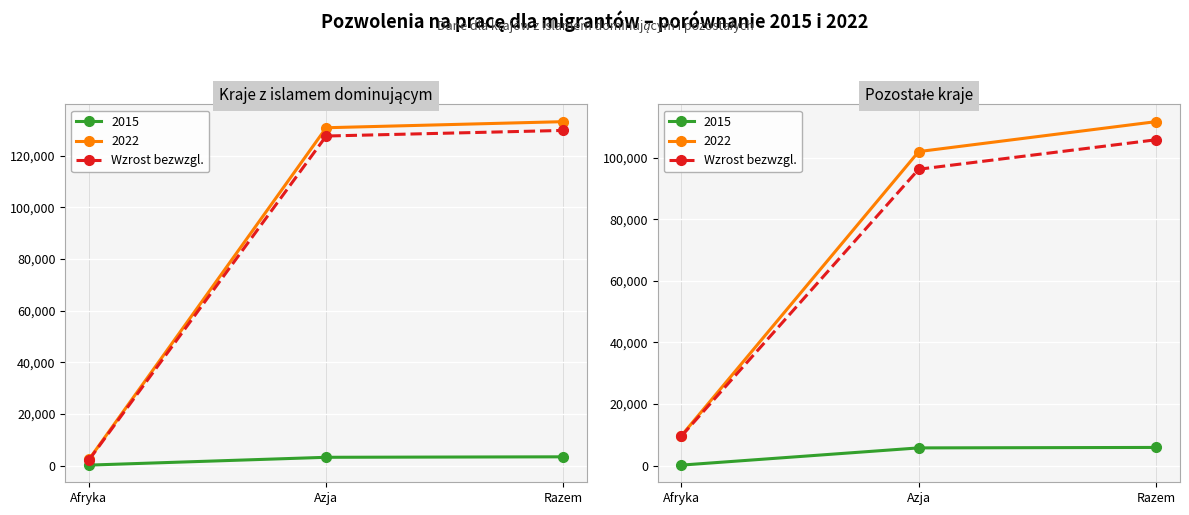

What is the difference between the values at Afryka and Razem?

96208